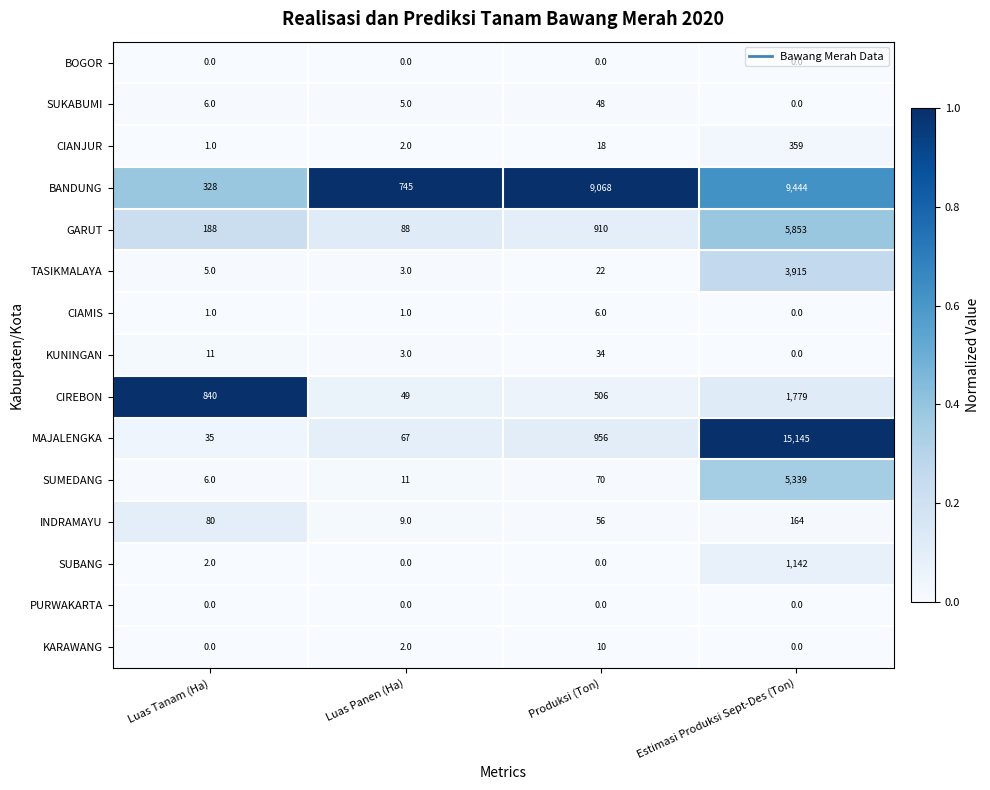

List the labels in order of GARUT value, largest first.

Estimasi Produksi Sept-Des (Ton), Produksi (Ton), Luas Tanam (Ha), Luas Panen (Ha)